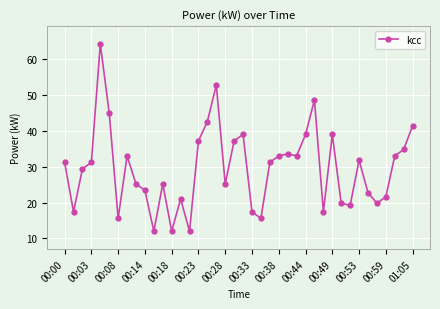

What is the average value?

29.6